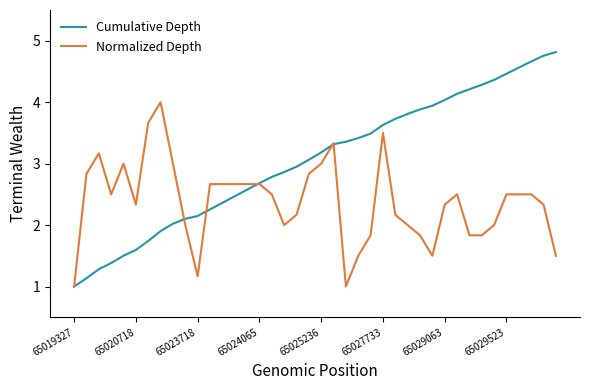

Which series has the largest total across all categories?

Cumulative Depth